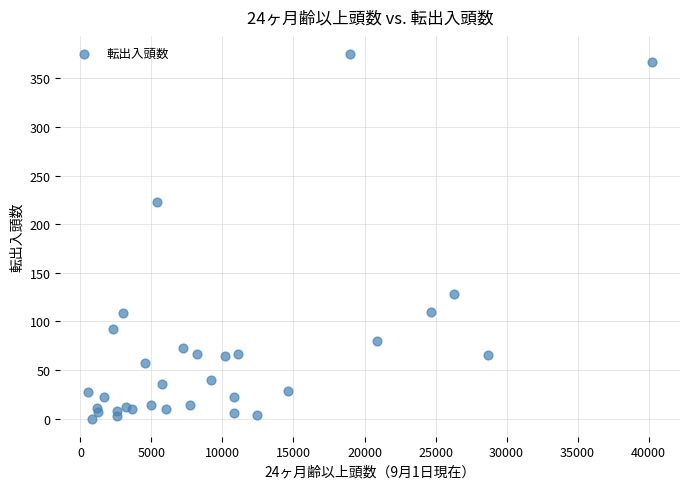

What Y value in the scatter plot is closest to 187?

223